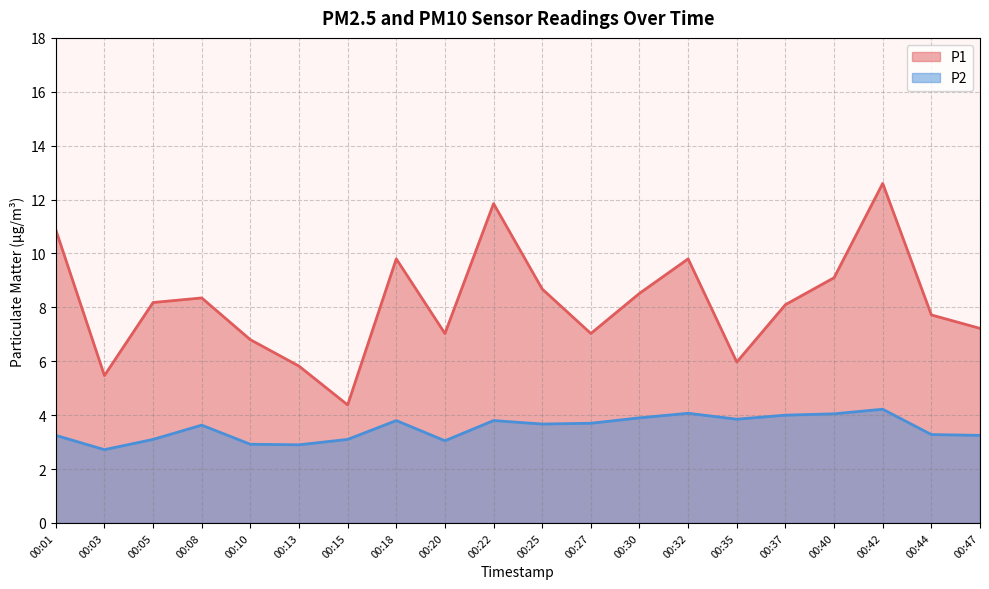

What are all the series names shown in the legend?

P1, P2